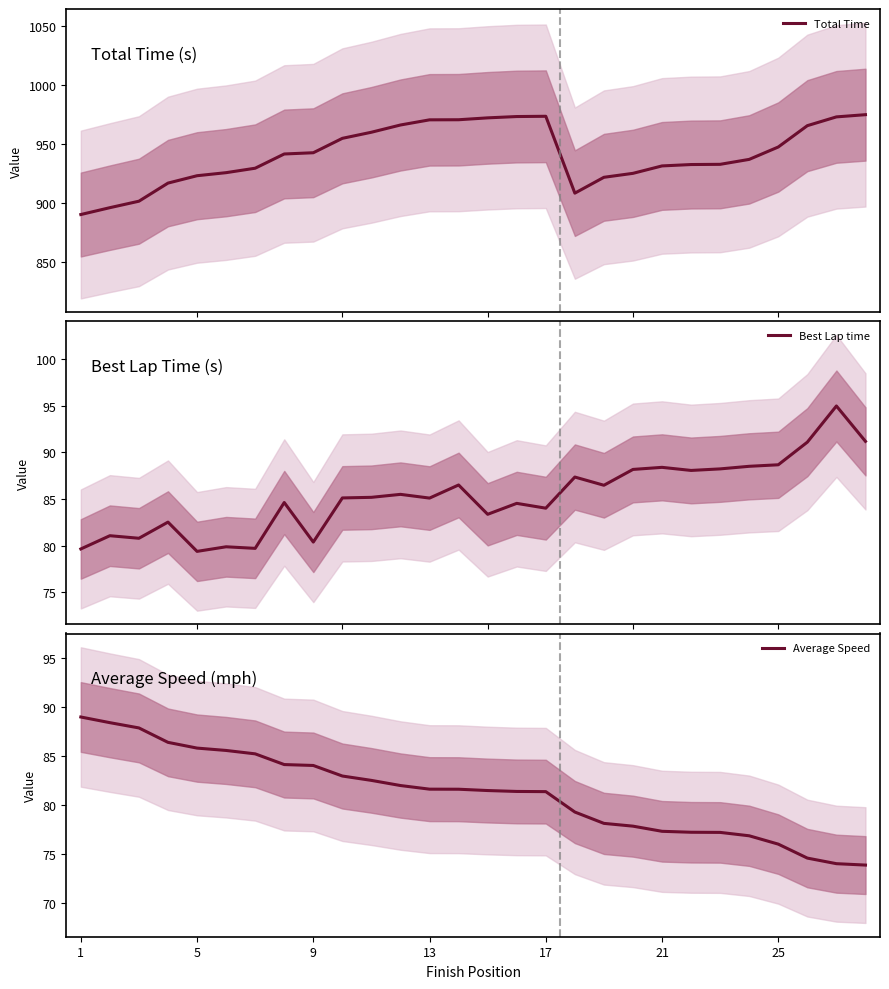

Reading right to left, transcribe all the data shown in this chart.

Total Time: 974.8	972.9	965.4	947.3	936.8	932.6	932.4	931.3	925.0	921.6	908.2	973.4	973.2	972.1	970.5	970.4	966.0	959.9	954.7	942.5	941.4	929.3	925.6	923.0	916.7	901.3	895.8	890.0
Best Lap time: 91.2	95.0	91.1	88.7	88.5	88.2	88.1	88.4	88.2	86.5	87.4	84.0	84.5	83.4	86.5	85.1	85.5	85.2	85.1	80.4	84.6	79.7	79.9	79.4	82.5	80.8	81.1	79.7
Average Speed: 73.9	74.0	74.6	76.0	76.9	77.2	77.2	77.3	77.8	78.1	79.3	81.4	81.4	81.5	81.6	81.6	82.0	82.5	83.0	84.0	84.1	85.2	85.6	85.8	86.4	87.9	88.4	89.0